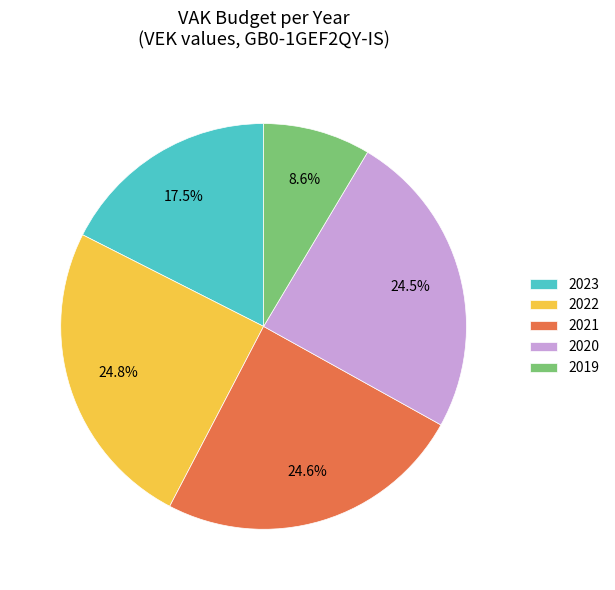

Count the number of slices in the pie.

5